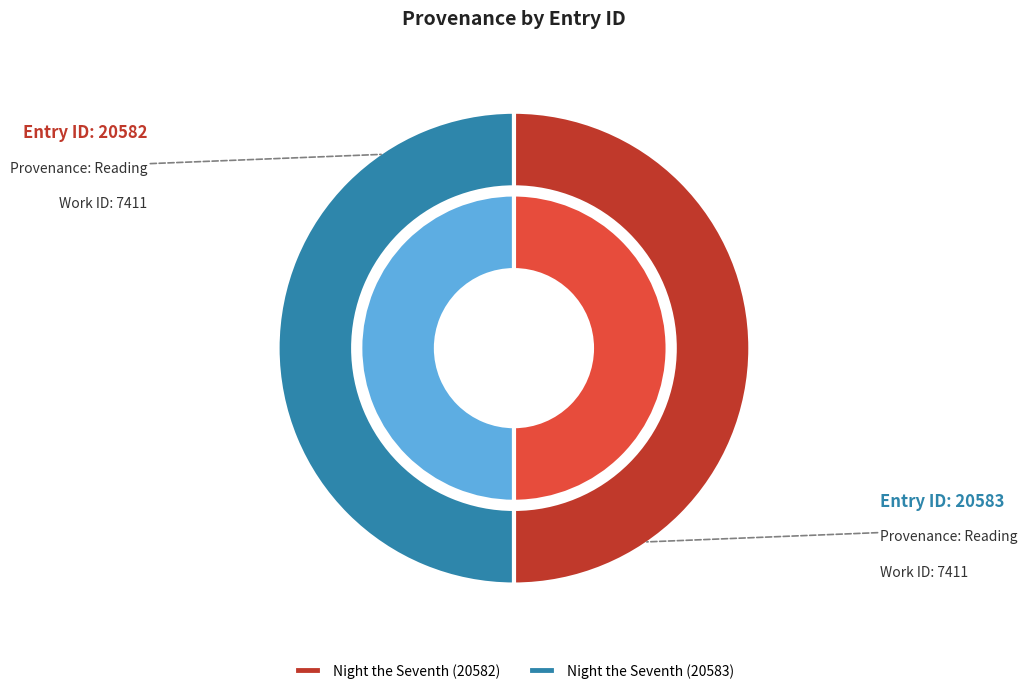

Is there any slice that represents more than half of the pie?

Yes